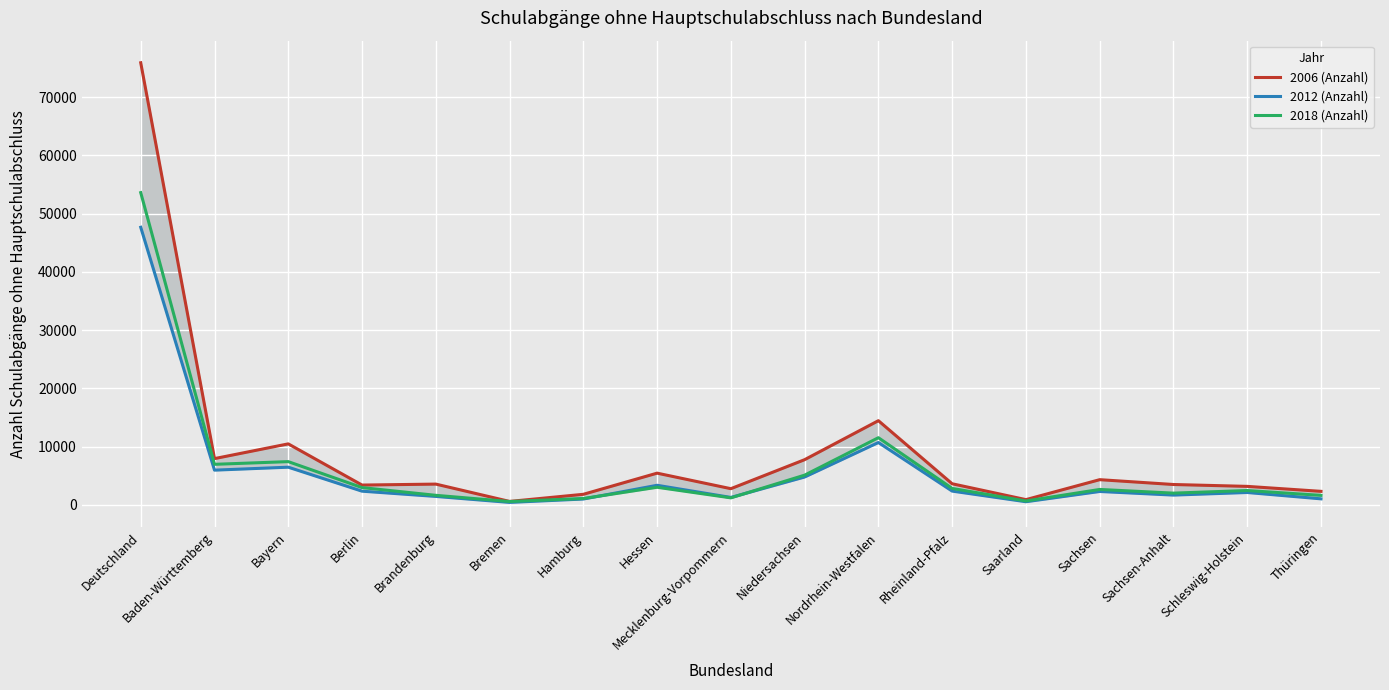

What is the sum of all 2006 (Anzahl) values?

151794